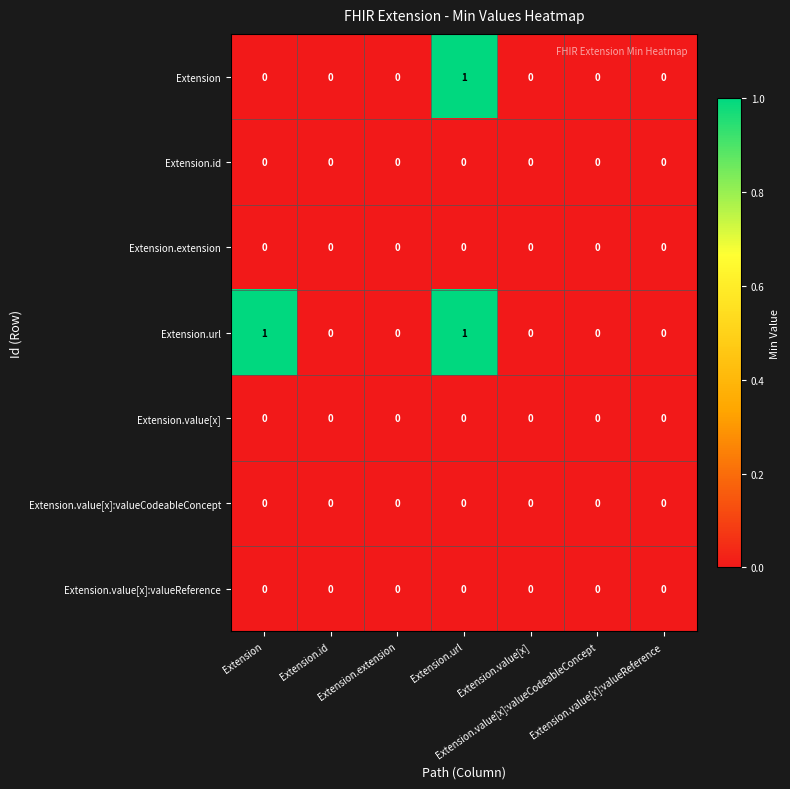

How many distinct data groups are displayed?

7